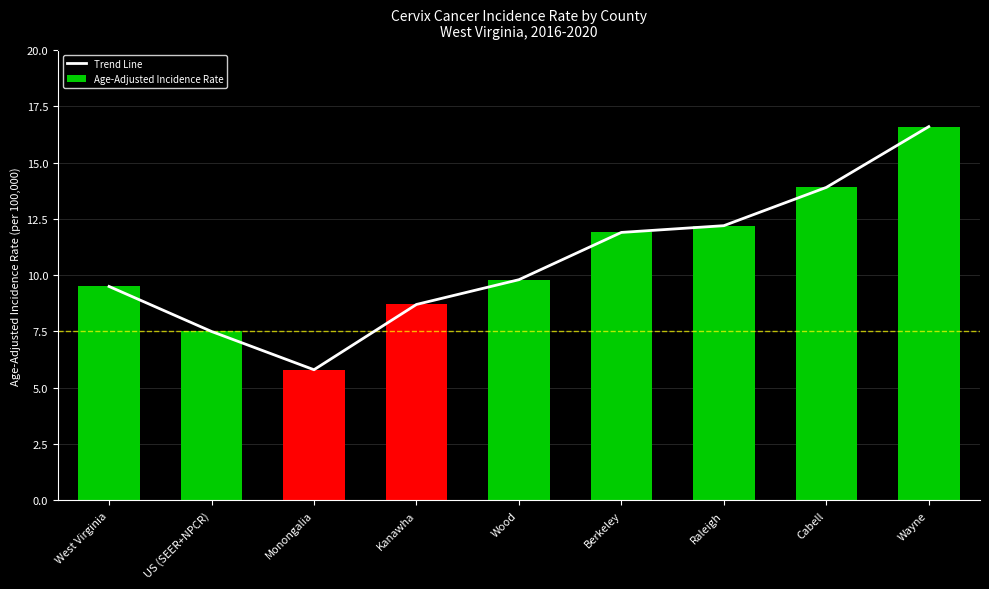

What is the label of the 5th bar from the right?

Wood